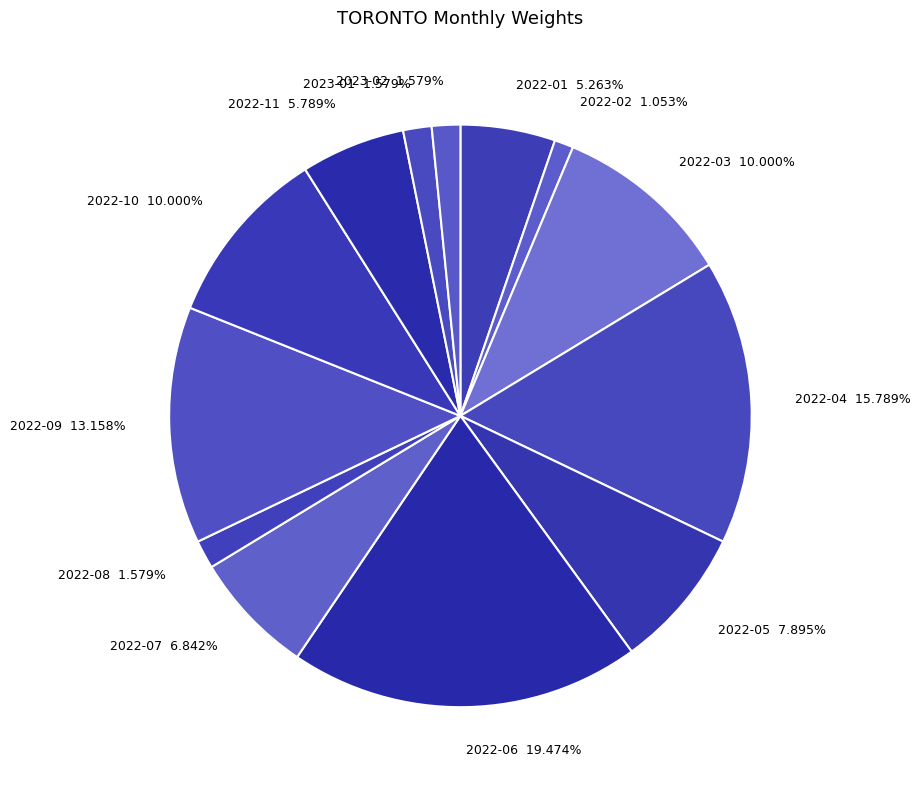

To the nearest percent, what is the combined percentage of 2022-05 and 2022-07?

15%